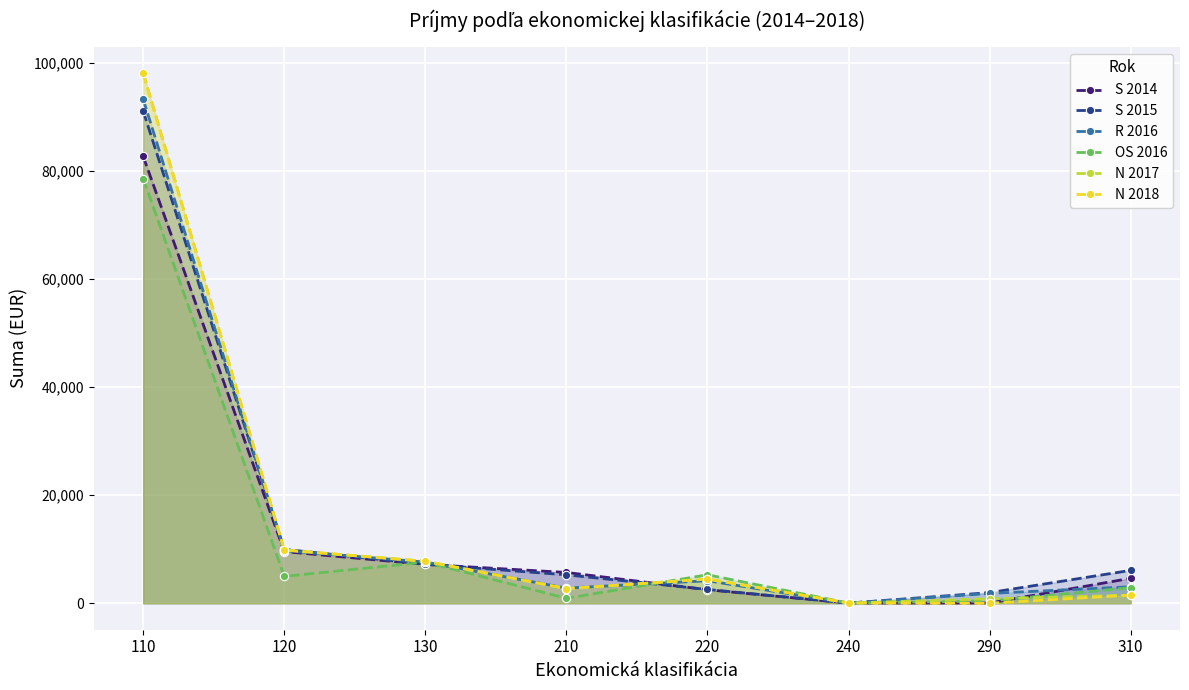

What is the total value across all series at 130?

45132.1